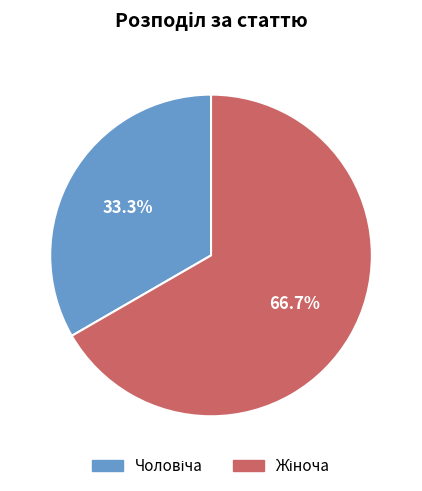

Is there any slice that represents more than half of the pie?

Yes